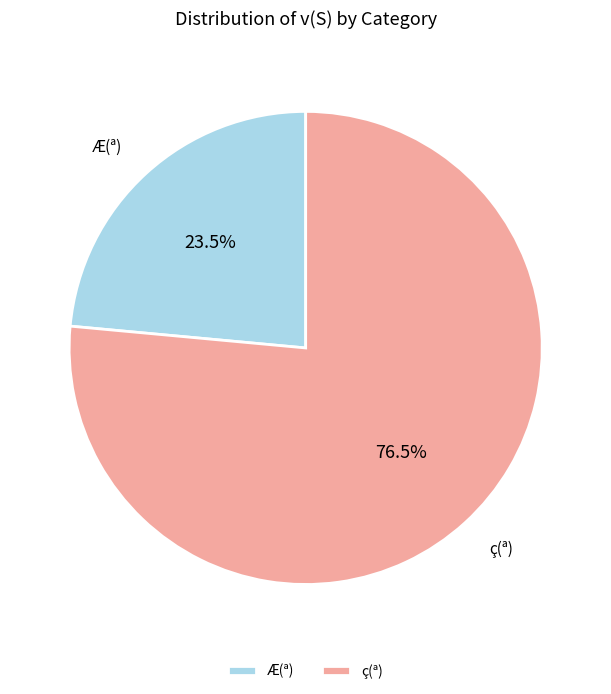

Which category has the smallest portion of the pie?

Æ(ª)